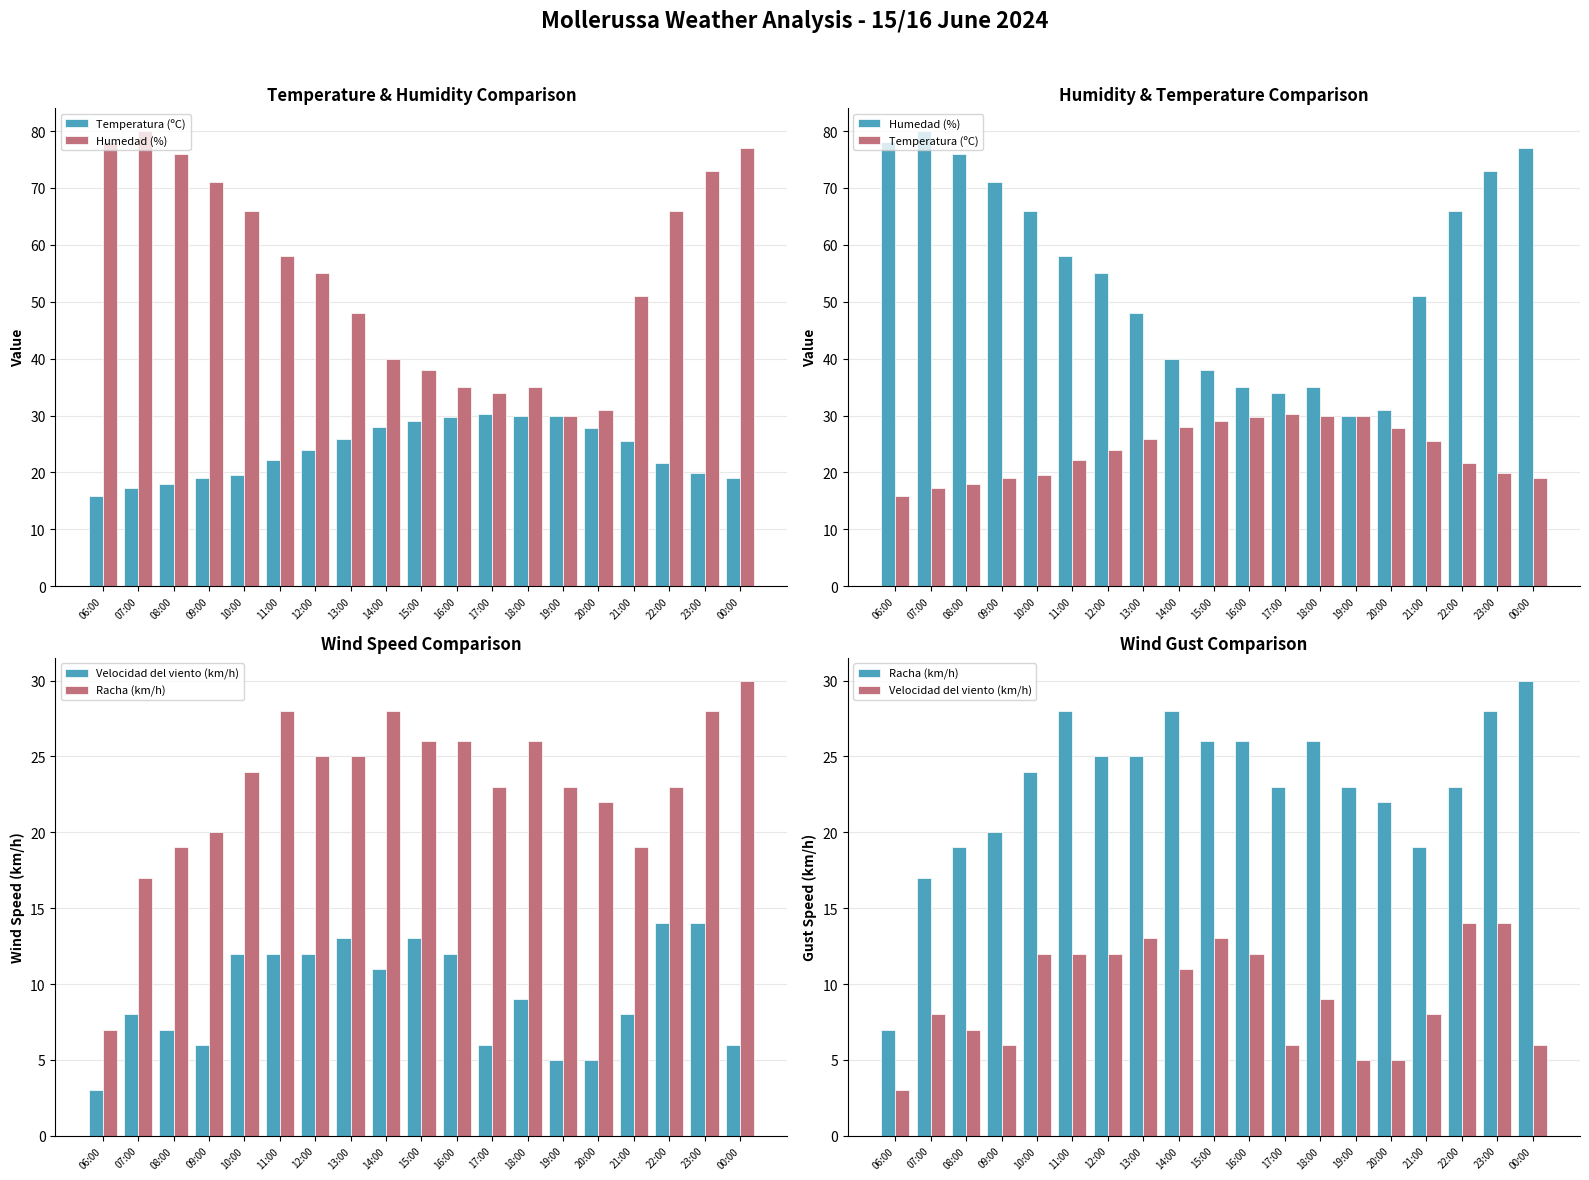

What value does the Velocidad del viento (km/h) series have at 20:00?

5.0